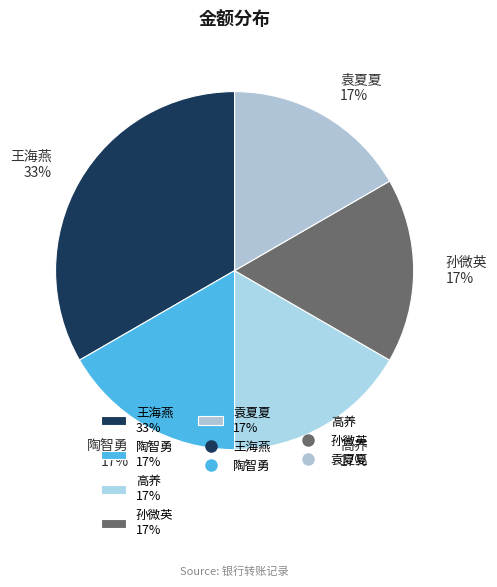

What percentage is the 高养 slice, to the nearest percent?

17%